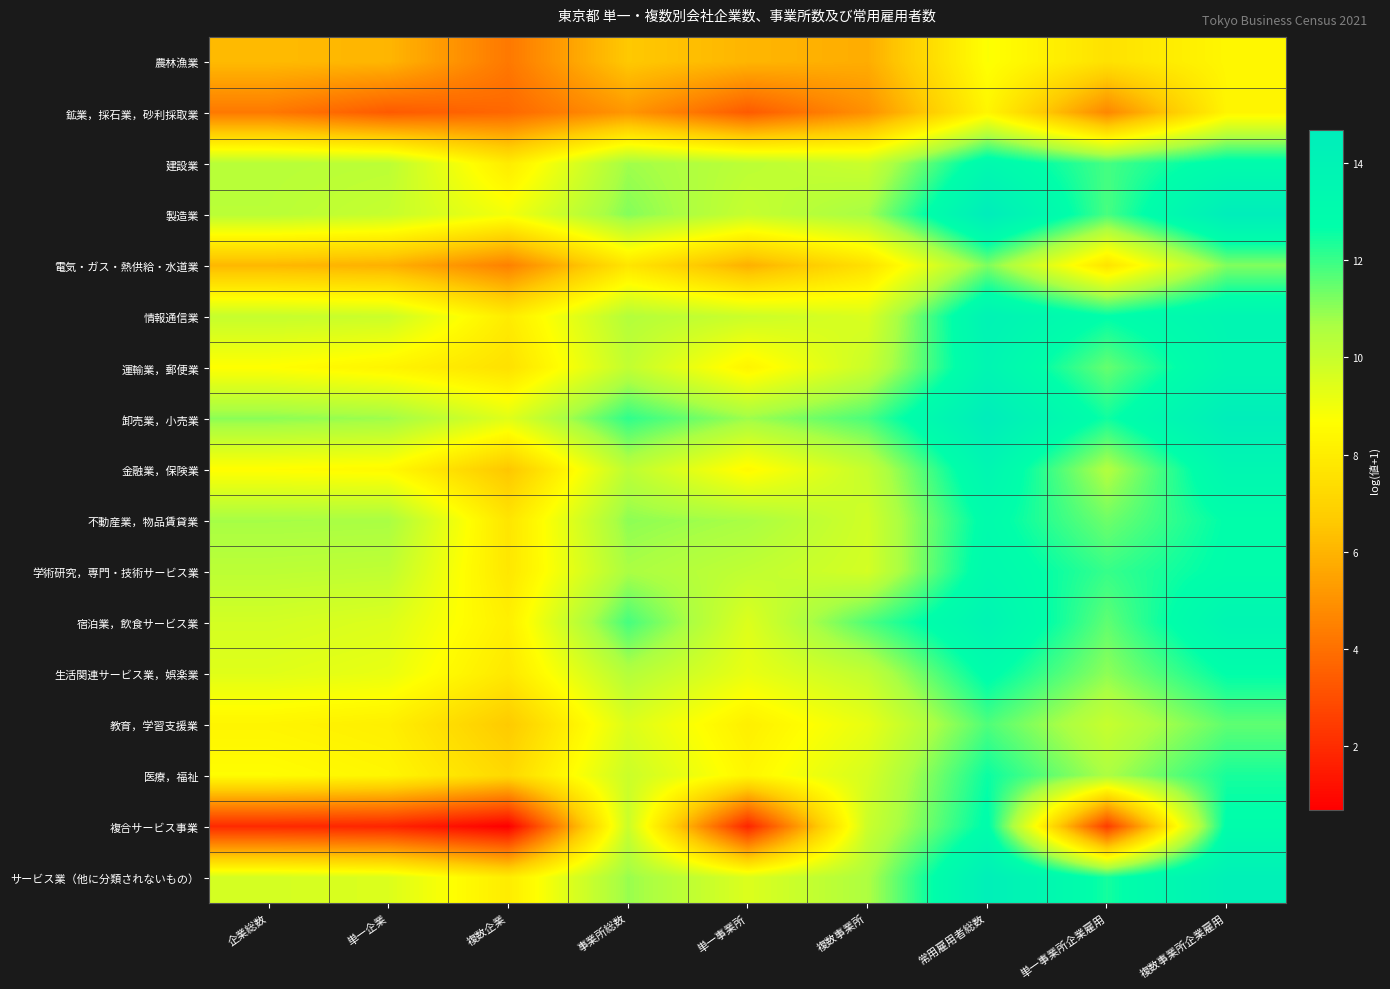

At 企業総数, list the series in order from smallest to largest.

複合サービス事業, 鉱業，採石業，砂利採取業, 電気・ガス・熱供給・水道業, 農林漁業, 教育，学習支援業, 金融業，保険業, 医療，福祉, 運輸業，郵便業, 生活関連サービス業，娯楽業, サービス業（他に分類されないもの）, 宿泊業，飲食サービス業, 情報通信業, 学術研究，専門・技術サービス業, 製造業, 建設業, 不動産業，物品賃貸業, 卸売業，小売業